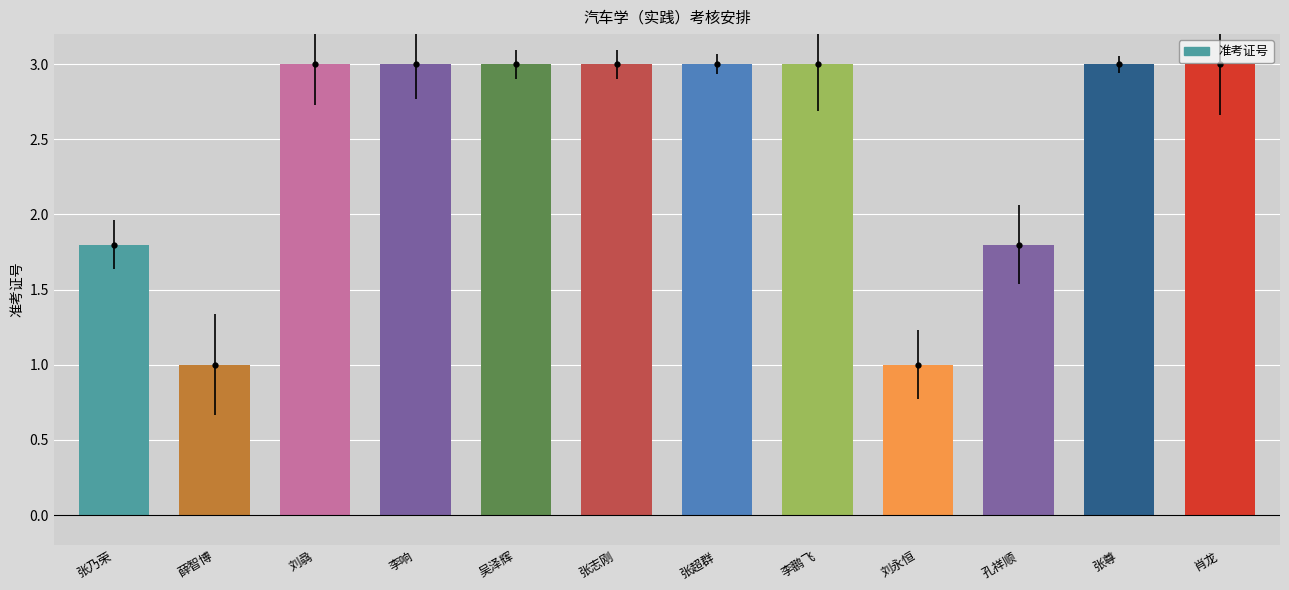

Reading left to right, list all the values displayed in this chart.

张乃荣=1.8	薛智博=1.0	刘骉=3.0	李响=3.0	吴泽辉=3.0	张志刚=3.0	张超群=3.0	李鹏飞=3.0	刘永恒=1.0	孔祥顺=1.8	张尊=3.0	肖龙=3.0